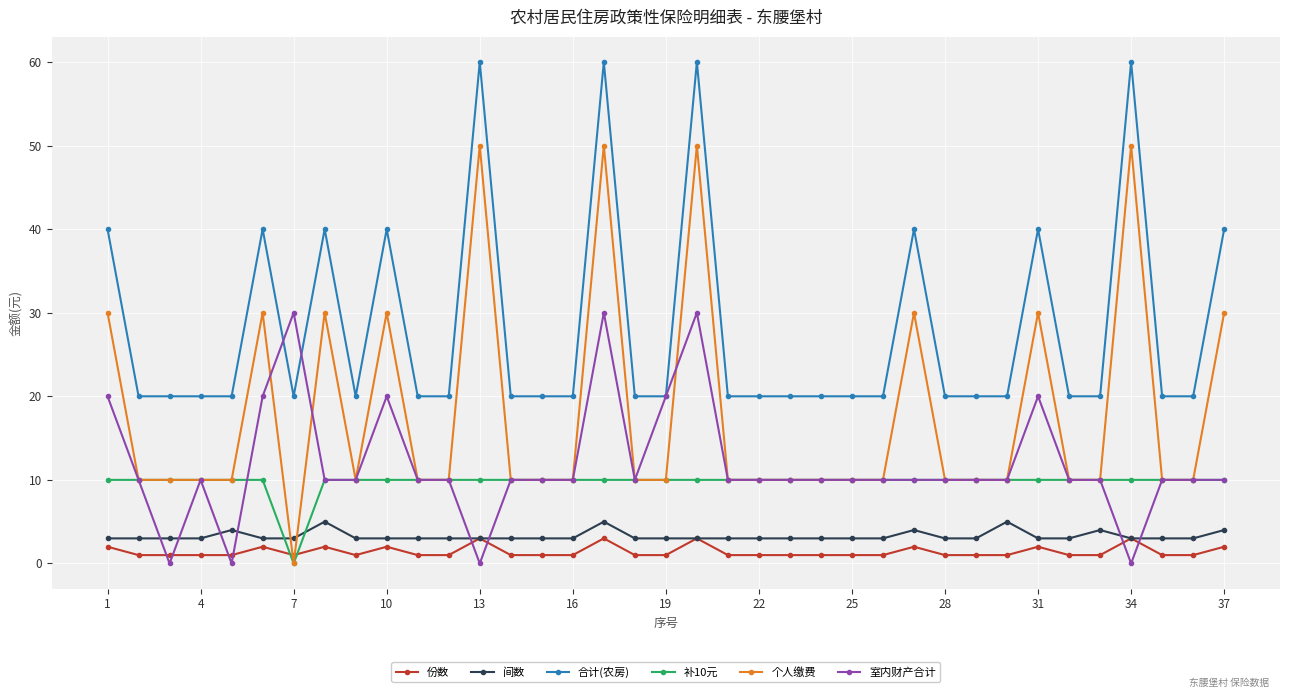

Reading left to right, list all the values displayed in this chart.

份数: 2	1	1	1	1	2	1	2	1	2	1	1	3	1	1	1	3	1	1	3	1	1	1	1	1	1	2	1	1	1	2	1	1	3	1	1	2
间数: 3	3	3	3	4	3	3	5	3	3	3	3	3	3	3	3	5	3	3	3	3	3	3	3	3	3	4	3	3	5	3	3	4	3	3	3	4
合计(农房): 40	20	20	20	20	40	20	40	20	40	20	20	60	20	20	20	60	20	20	60	20	20	20	20	20	20	40	20	20	20	40	20	20	60	20	20	40
补10元: 10	10	10	10	10	10	0	10	10	10	10	10	10	10	10	10	10	10	10	10	10	10	10	10	10	10	10	10	10	10	10	10	10	10	10	10	10
个人缴费: 30	10	10	10	10	30	0	30	10	30	10	10	50	10	10	10	50	10	10	50	10	10	10	10	10	10	30	10	10	10	30	10	10	50	10	10	30
室内财产合计: 20	10	0	10	0	20	30	10	10	20	10	10	0	10	10	10	30	10	20	30	10	10	10	10	10	10	10	10	10	10	20	10	10	0	10	10	10